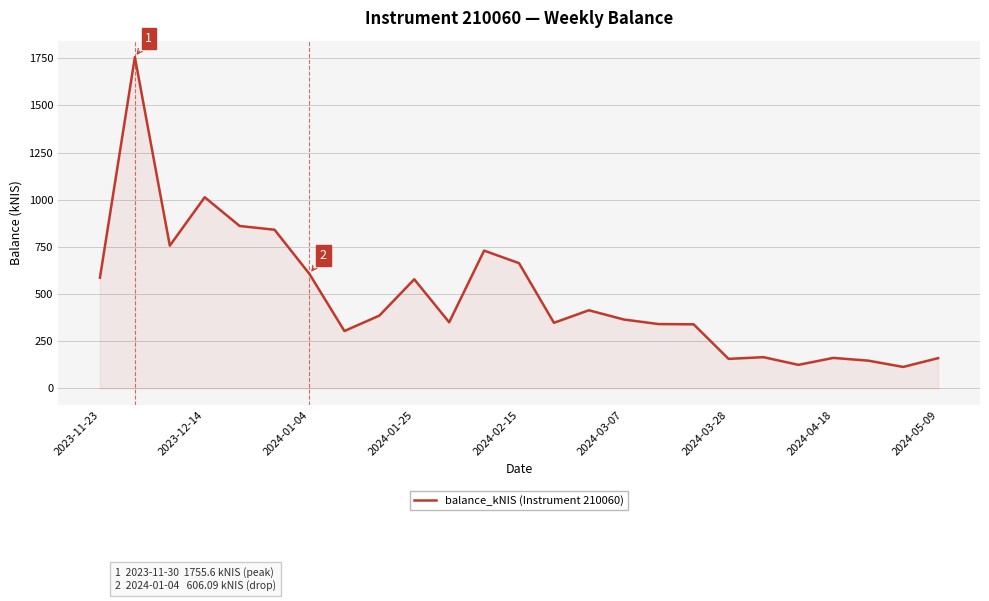

What is the maximum value shown in the chart?

1755.6